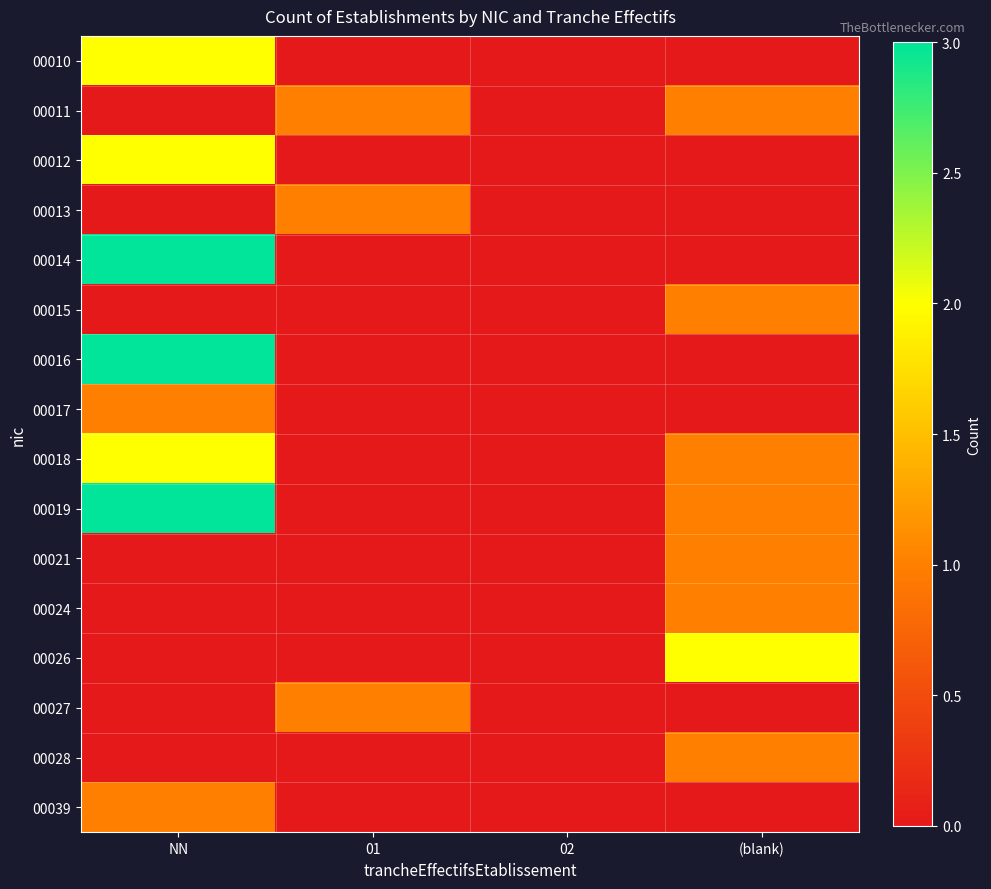

Which series has the largest range (max minus min)?

00014